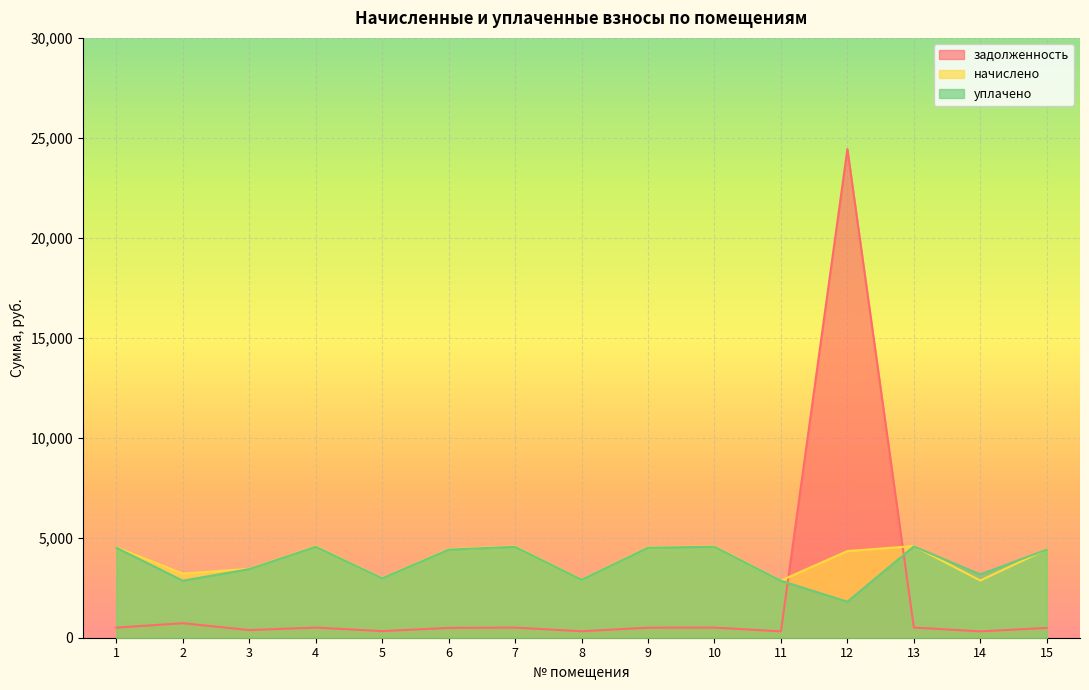

Which series changed the most between 1 and 2?

уплачено